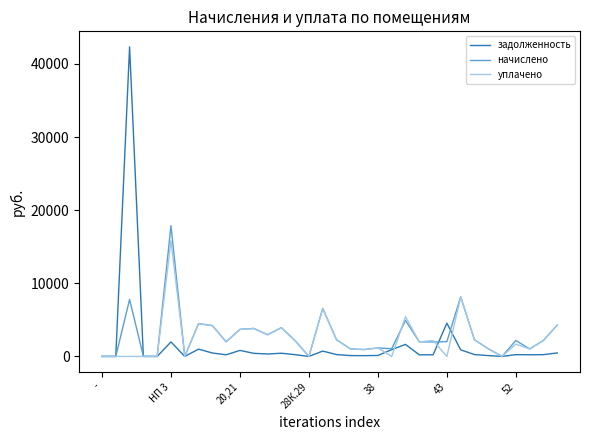

In задолженность, how many points are higher than both neighbors (excluding endpoints)?

9